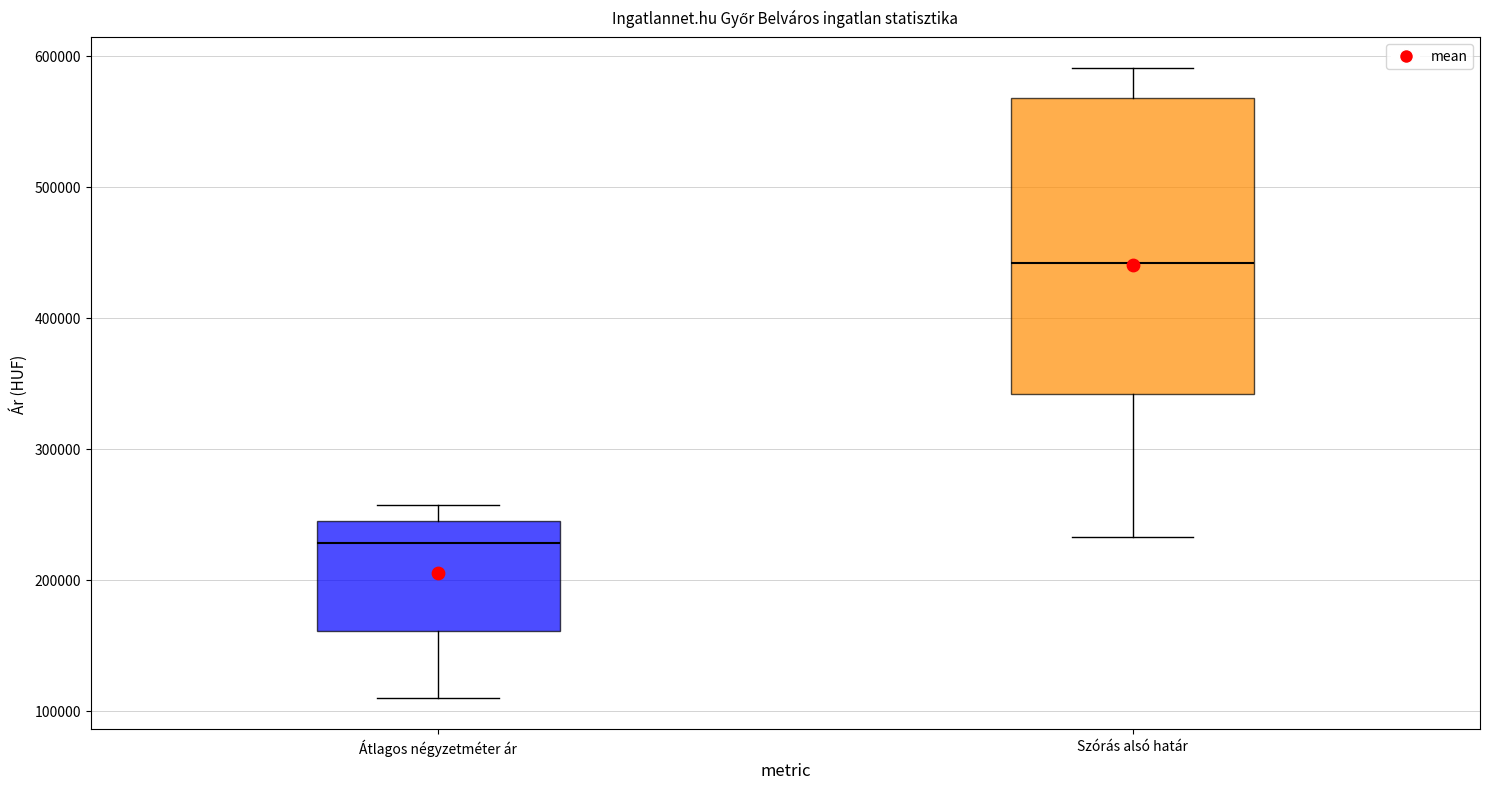

Which box is the tallest, from its lower edge to its upper edge?

Szórás alsó határ